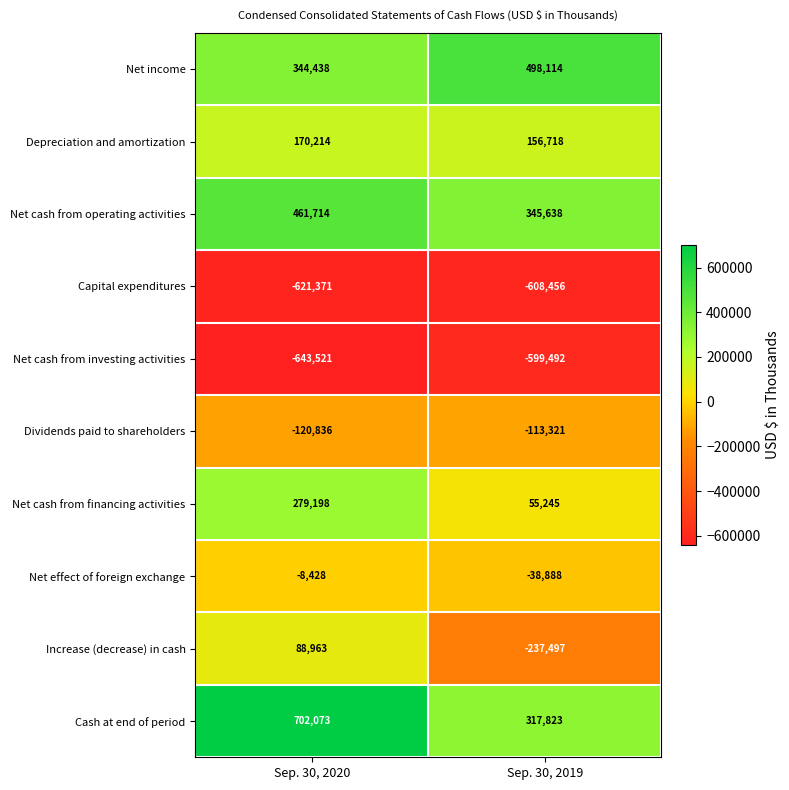

Which category has the lowest value across all series?

Sep. 30, 2020